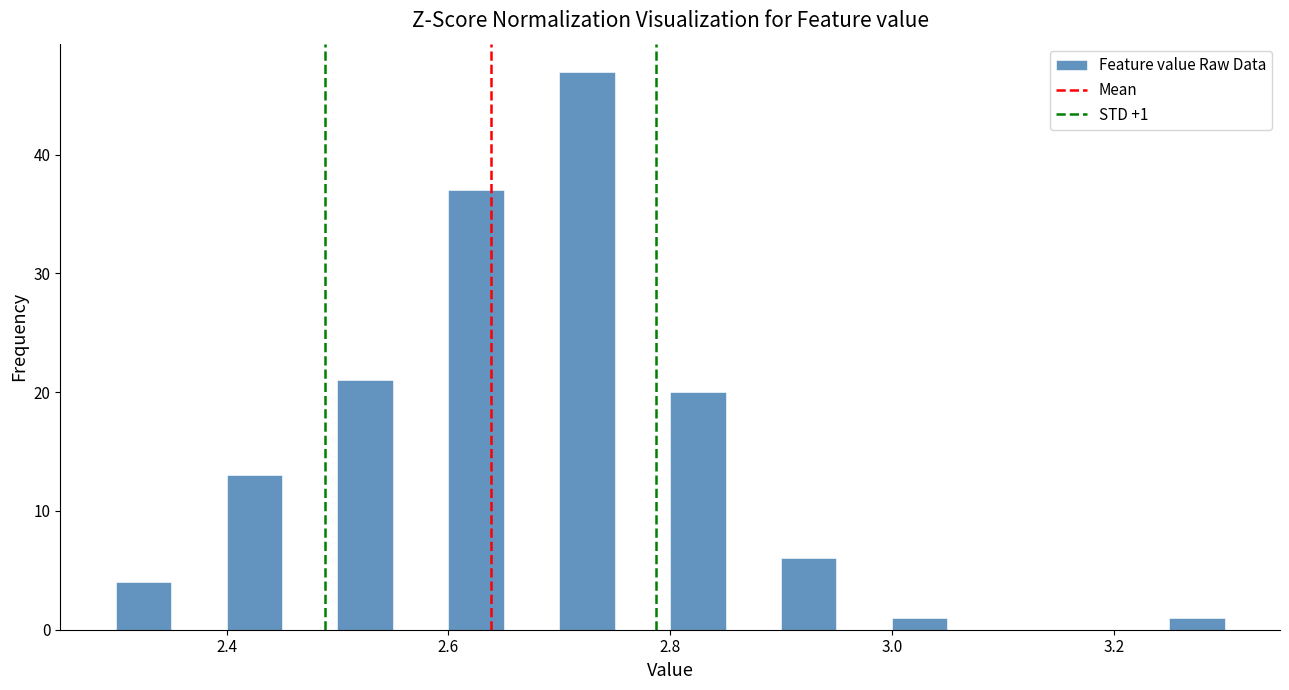

Read against the x-axis, roughly where is the centre of the tallest bar?

2.72